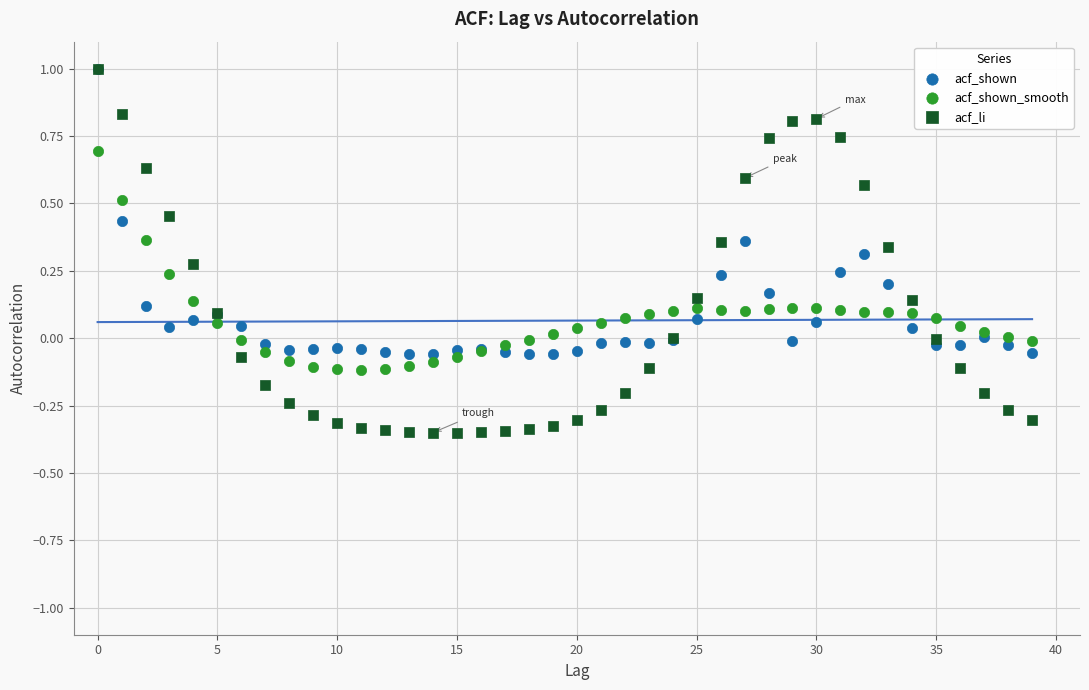

What are all the series names shown in the legend?

acf_shown, acf_shown_smooth, acf_li